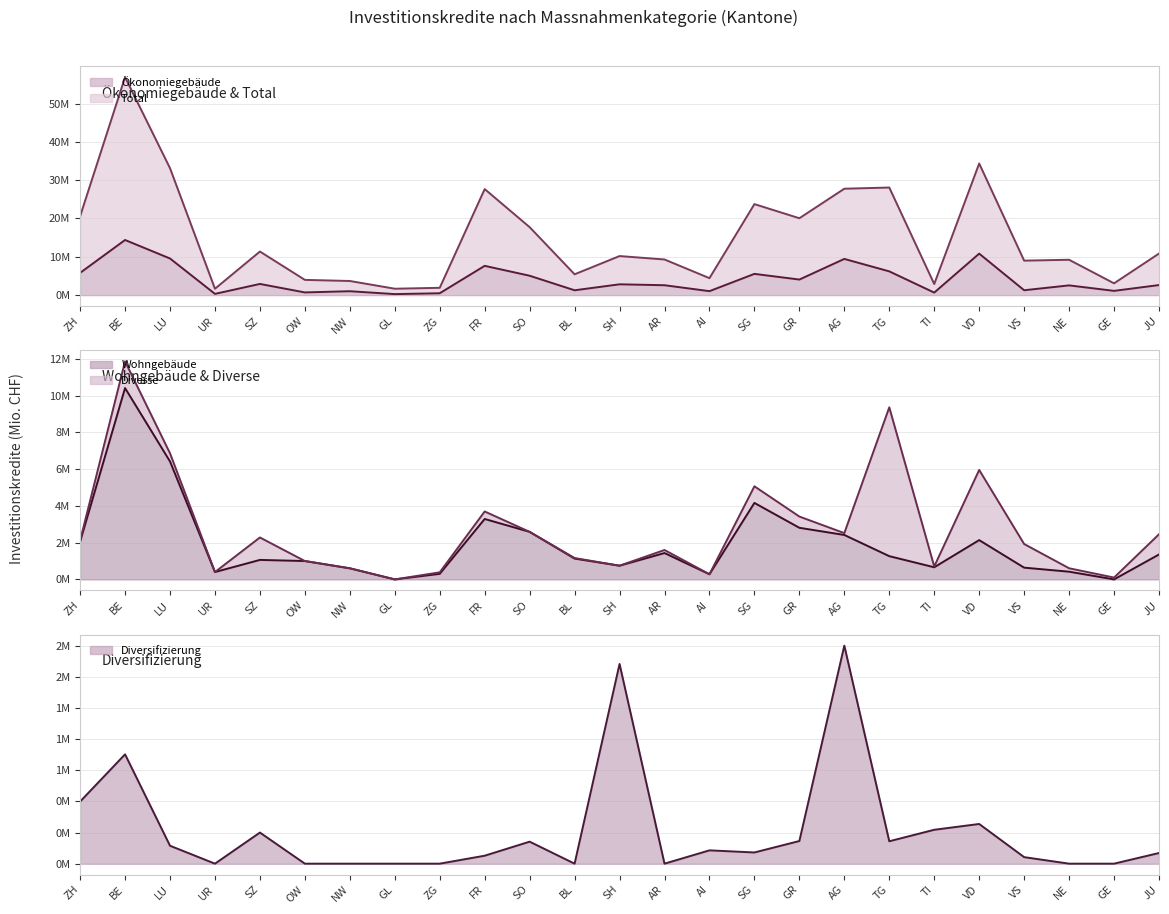

Where do Ökonomiegebäude and Wohngebäude first cross each other?

LU and UR